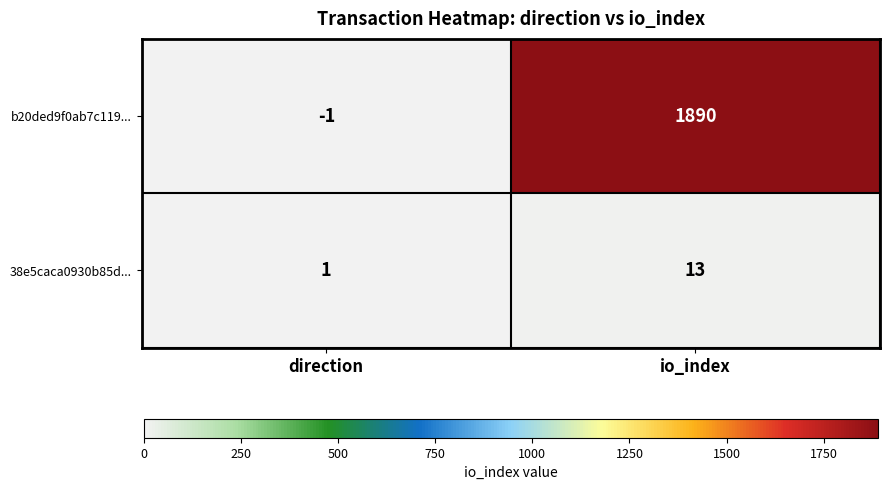

At which label is b20ded9f0ab7c119... closest to 944?

direction